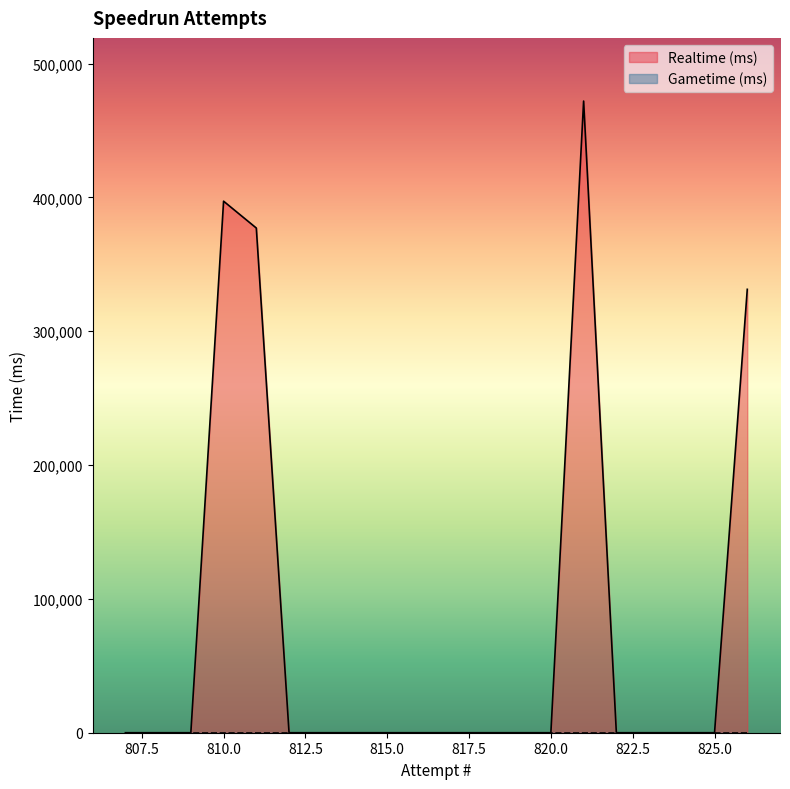

Is it true that the value at 816 is 315515?

False